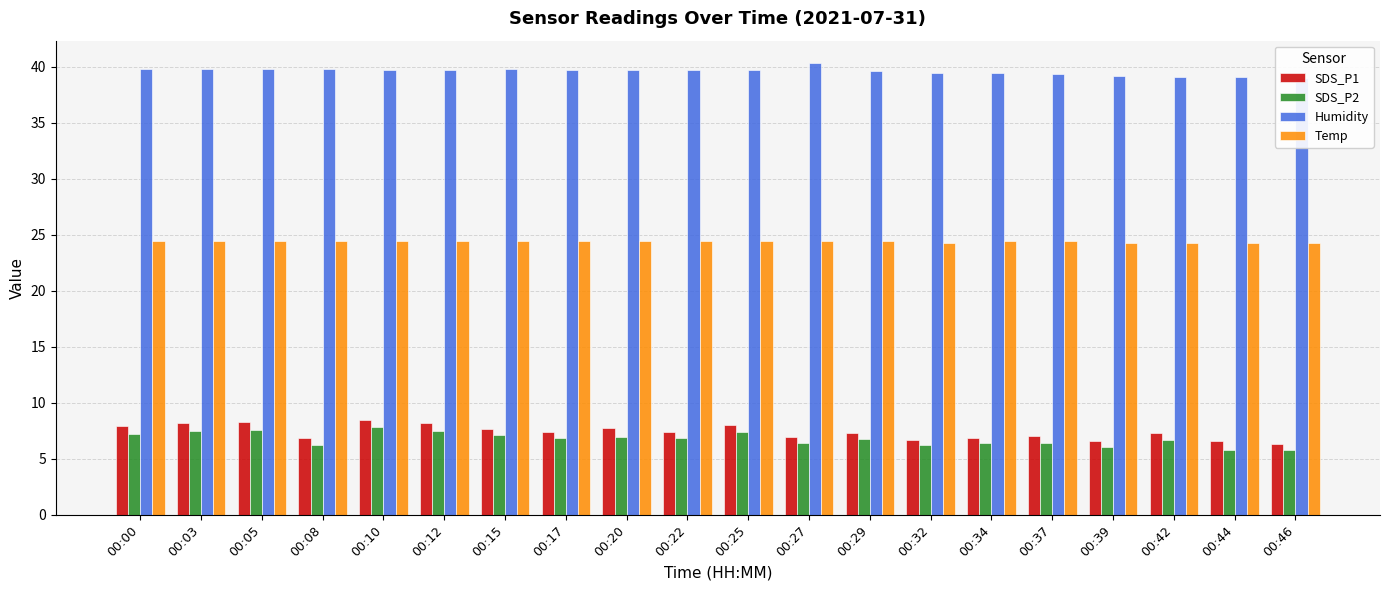

Which has a higher value, 00:08 or 00:03?

00:03